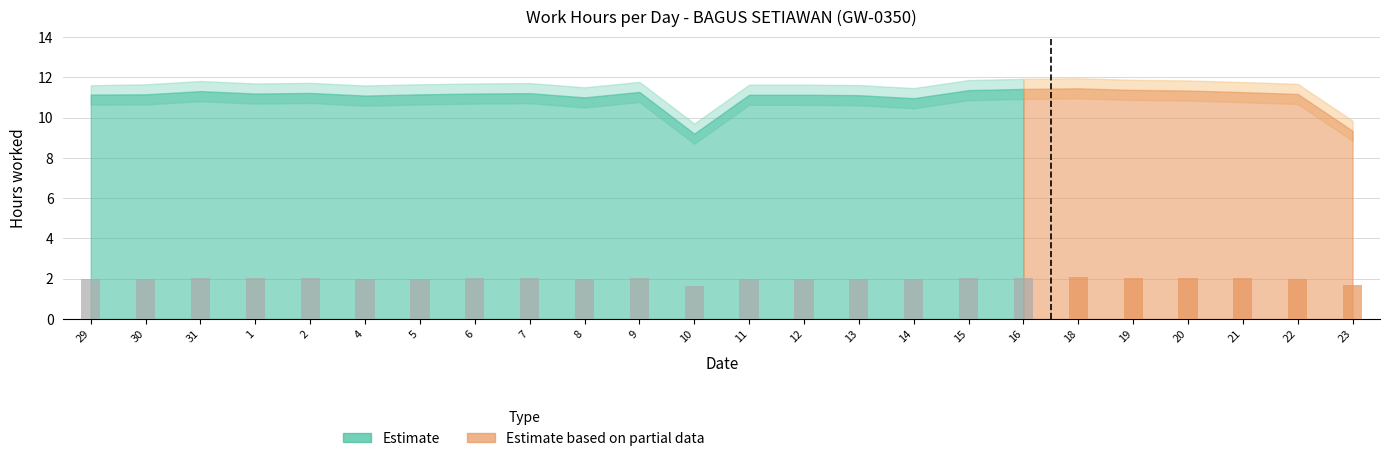

At which label is Work Hours closest to 10?

23